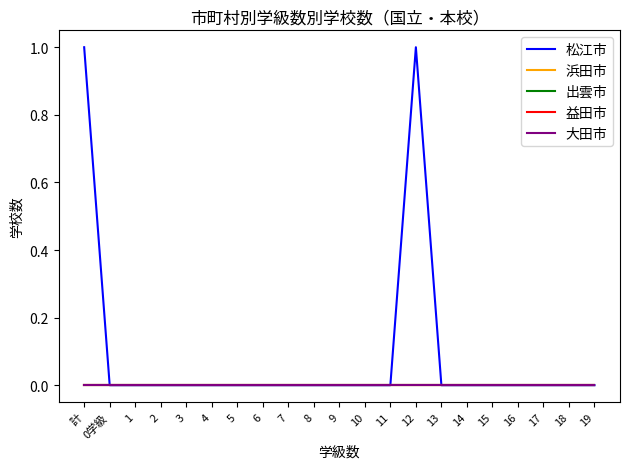

True or false: 益田市 and 出雲市 intersect in this chart.

False